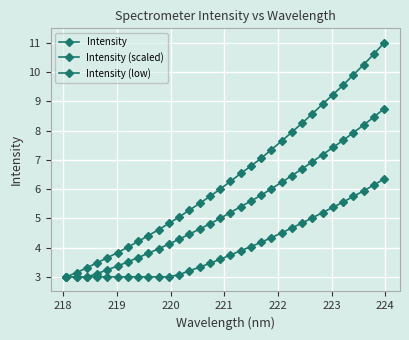

True or false: Intensity (scaled) and Intensity (low) cross at least once.

False